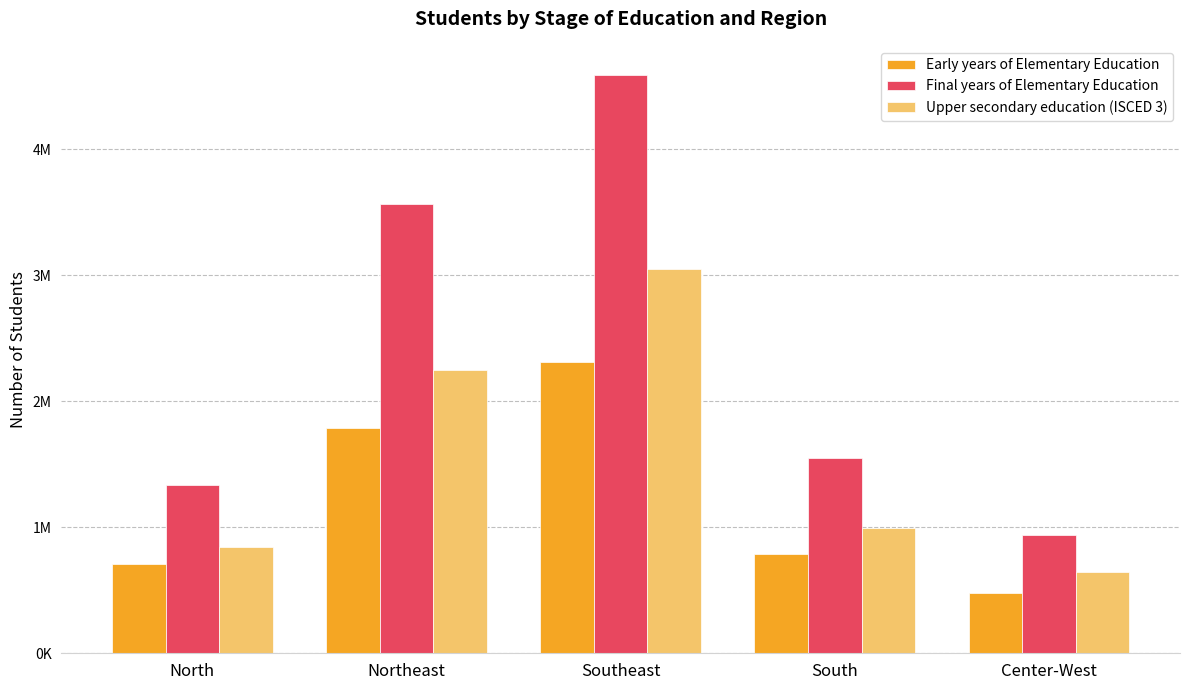

Is it true that Early years of Elementary Education equals 1790522 at Northeast?

True